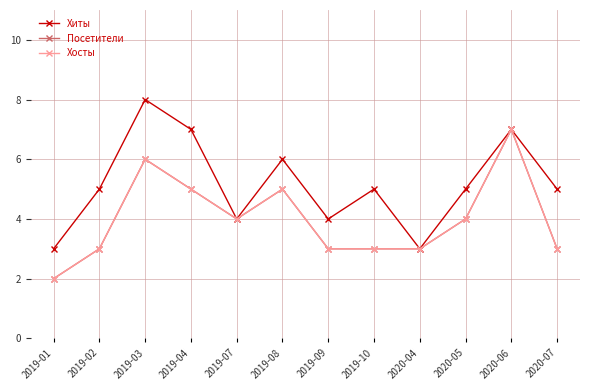

True or false: Посетители and Хиты cross at least once.

False